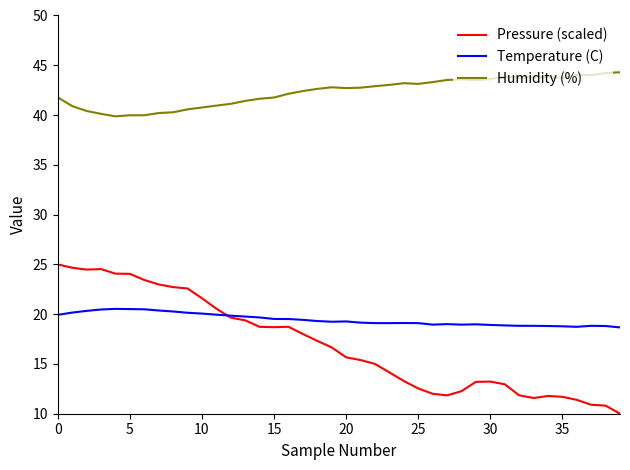

Which series has the largest total across all categories?

Humidity (%)